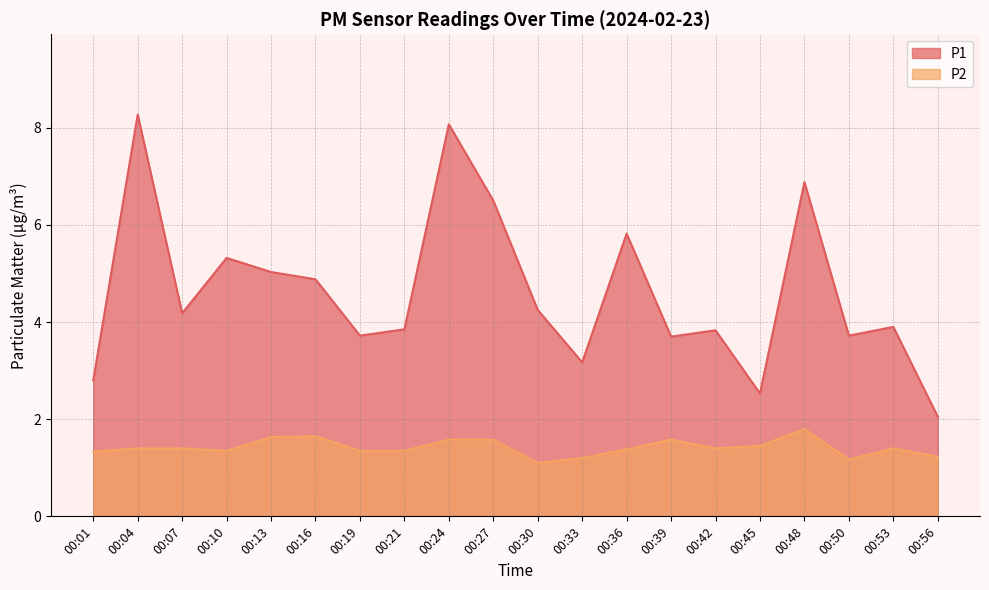

What are all the series names shown in the legend?

P1, P2